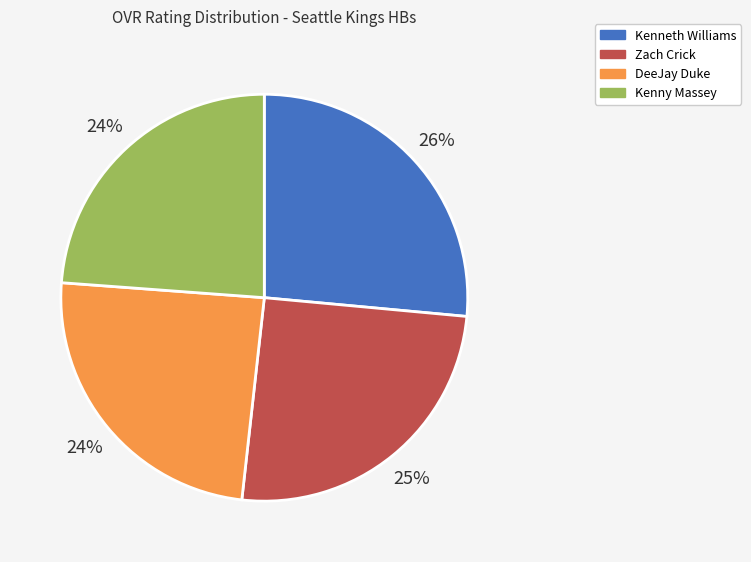

Combined, do Kenneth Williams and Zach Crick account for over 50%?

Yes